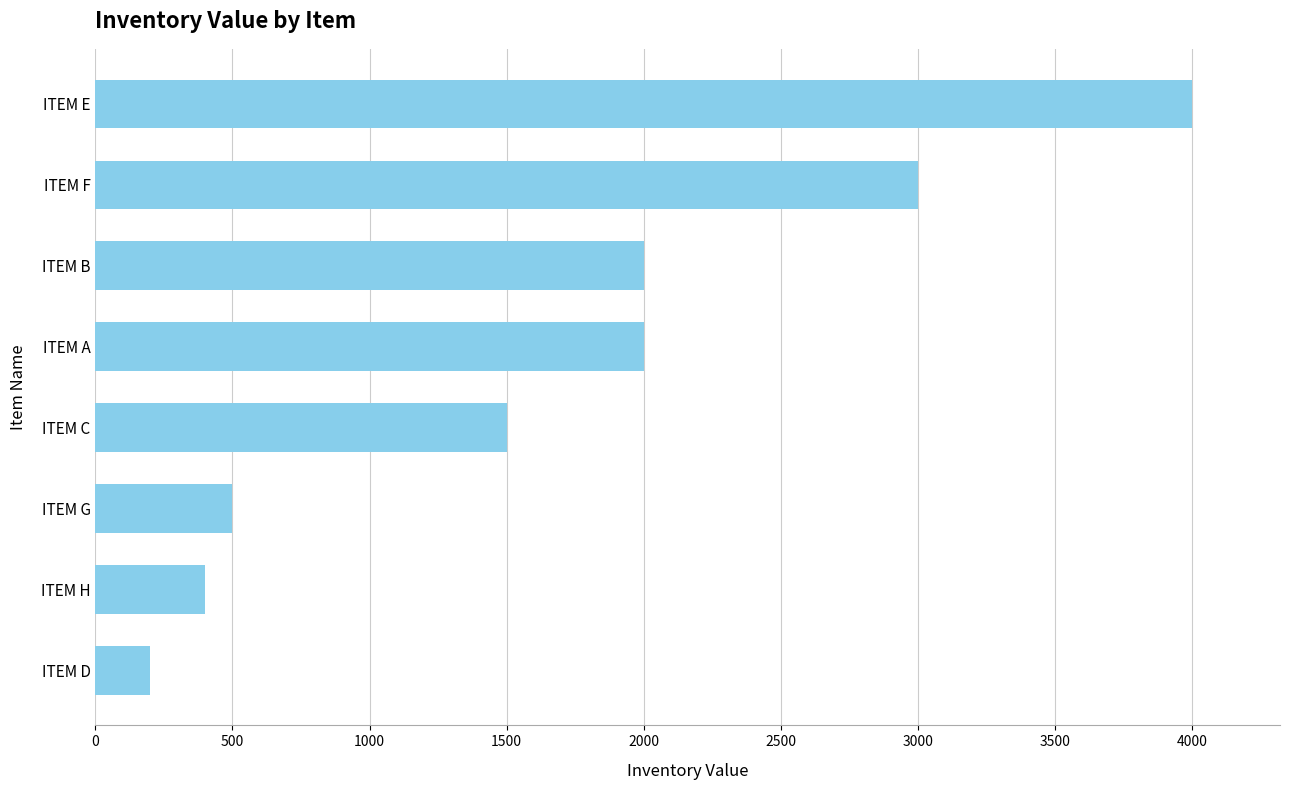

The value at ITEM H is 400. True or false?

True